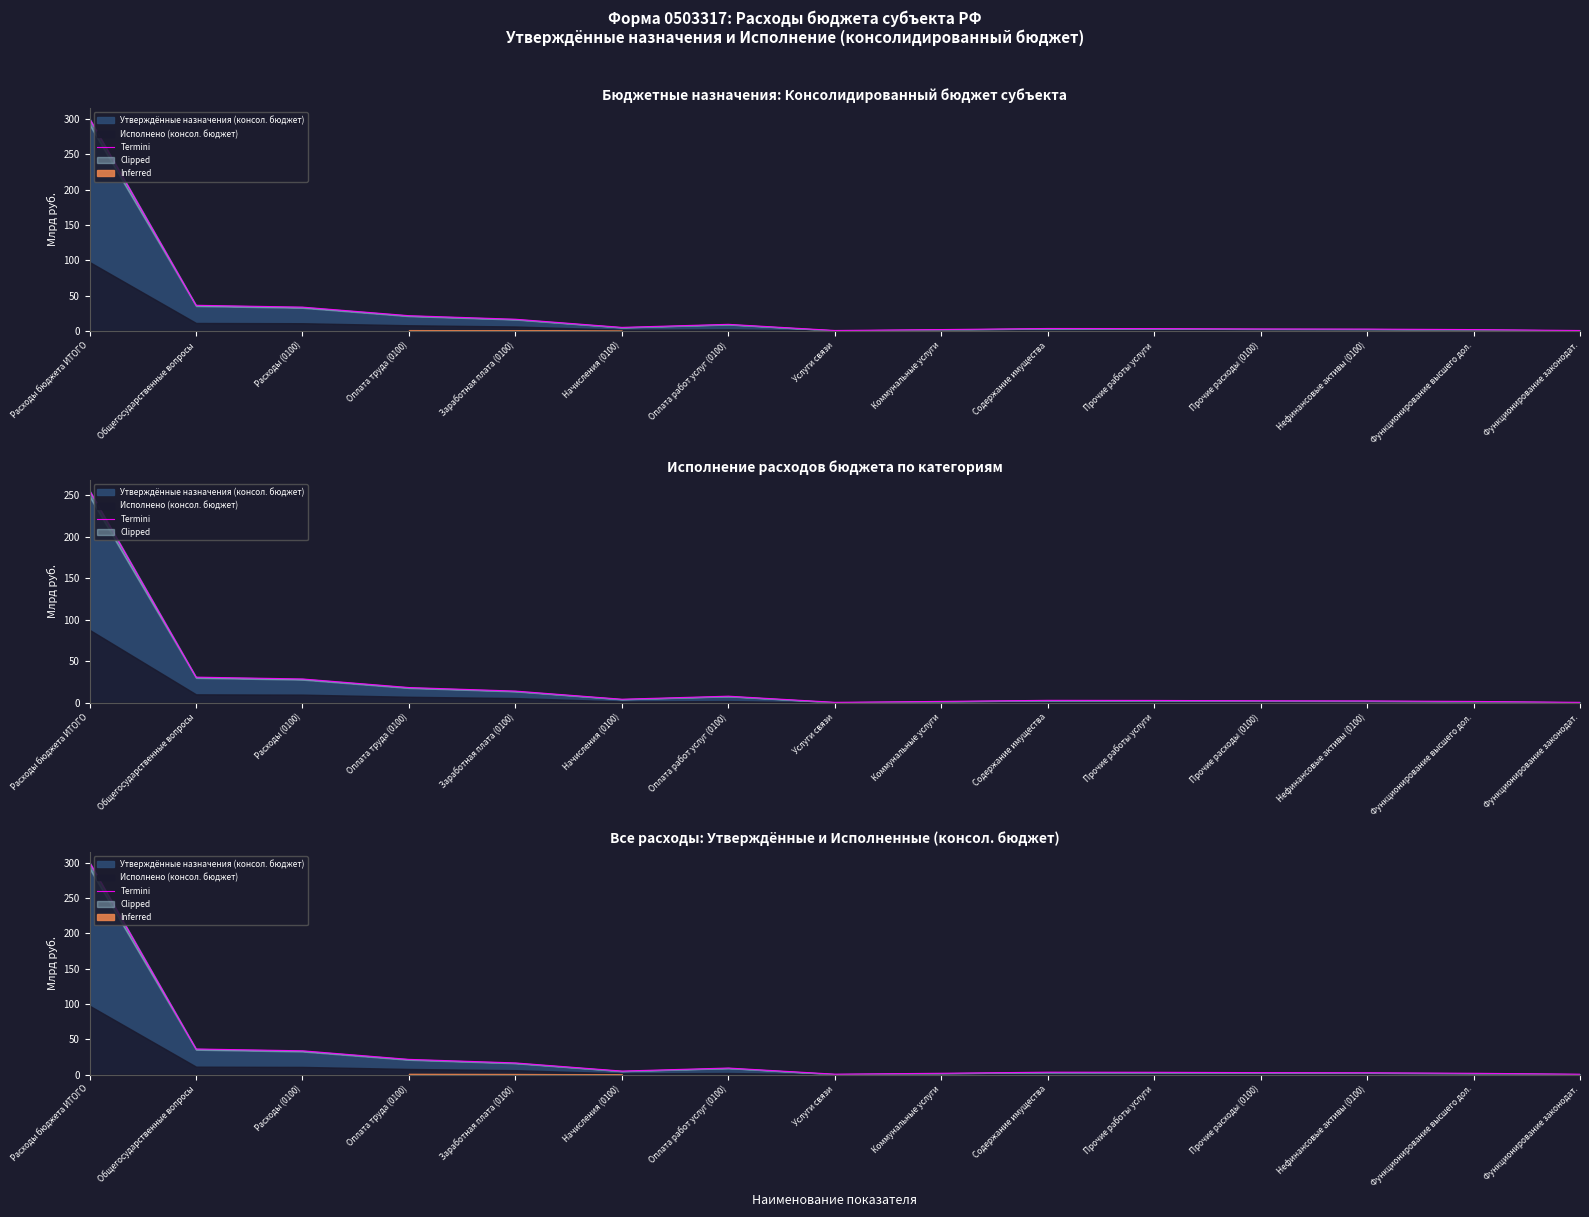

List the labels in order of value, largest first.

Расходы бюджета ИТОГО, Общегосударственные вопросы, Расходы (0100), Оплата труда (0100), Заработная плата (0100), Оплата работ услуг (0100), Начисления (0100), Содержание имущества, Прочие работы услуги, Прочие расходы (0100), Нефинансовые активы (0100), Коммунальные услуги, Функционирование высшего дол., Услуги связи, Функционирование законодат.